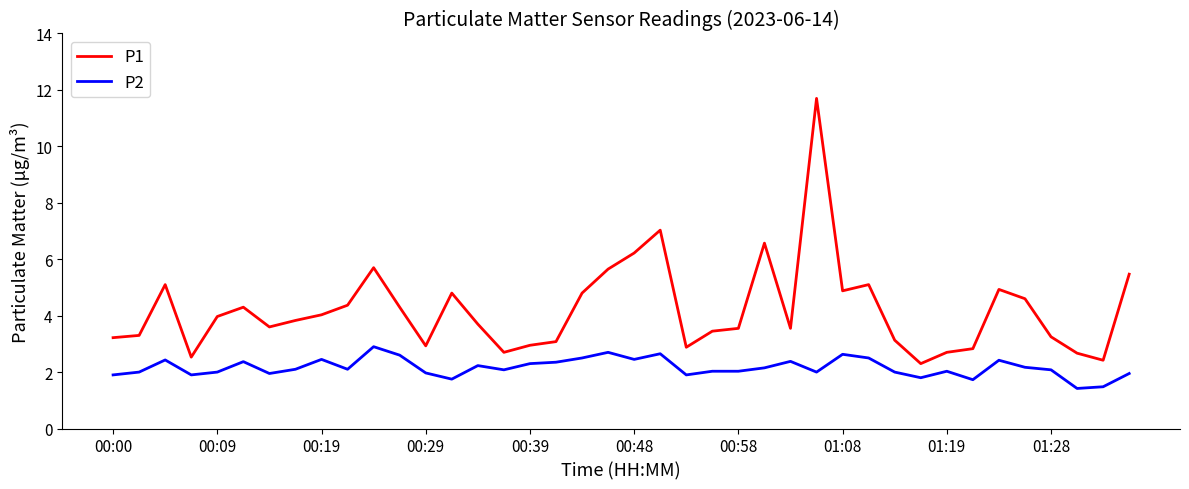

What is the sum of all P1 values?

168.1